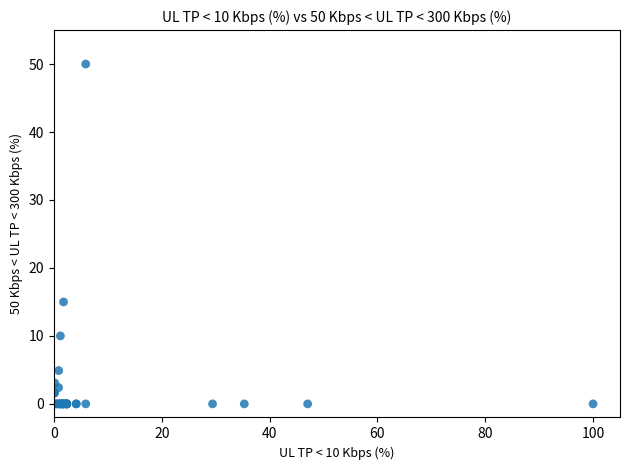

What Y value in the scatter plot is closest to 25?

15.0